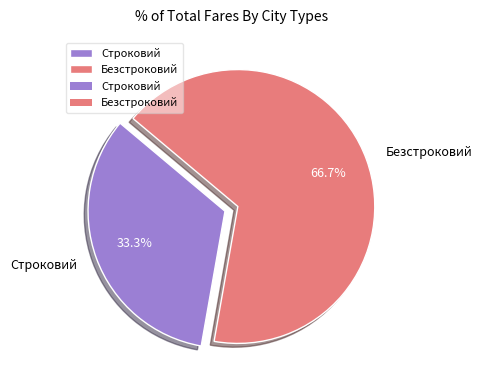

Between Безстроковий and Строковий, which is larger?

Безстроковий